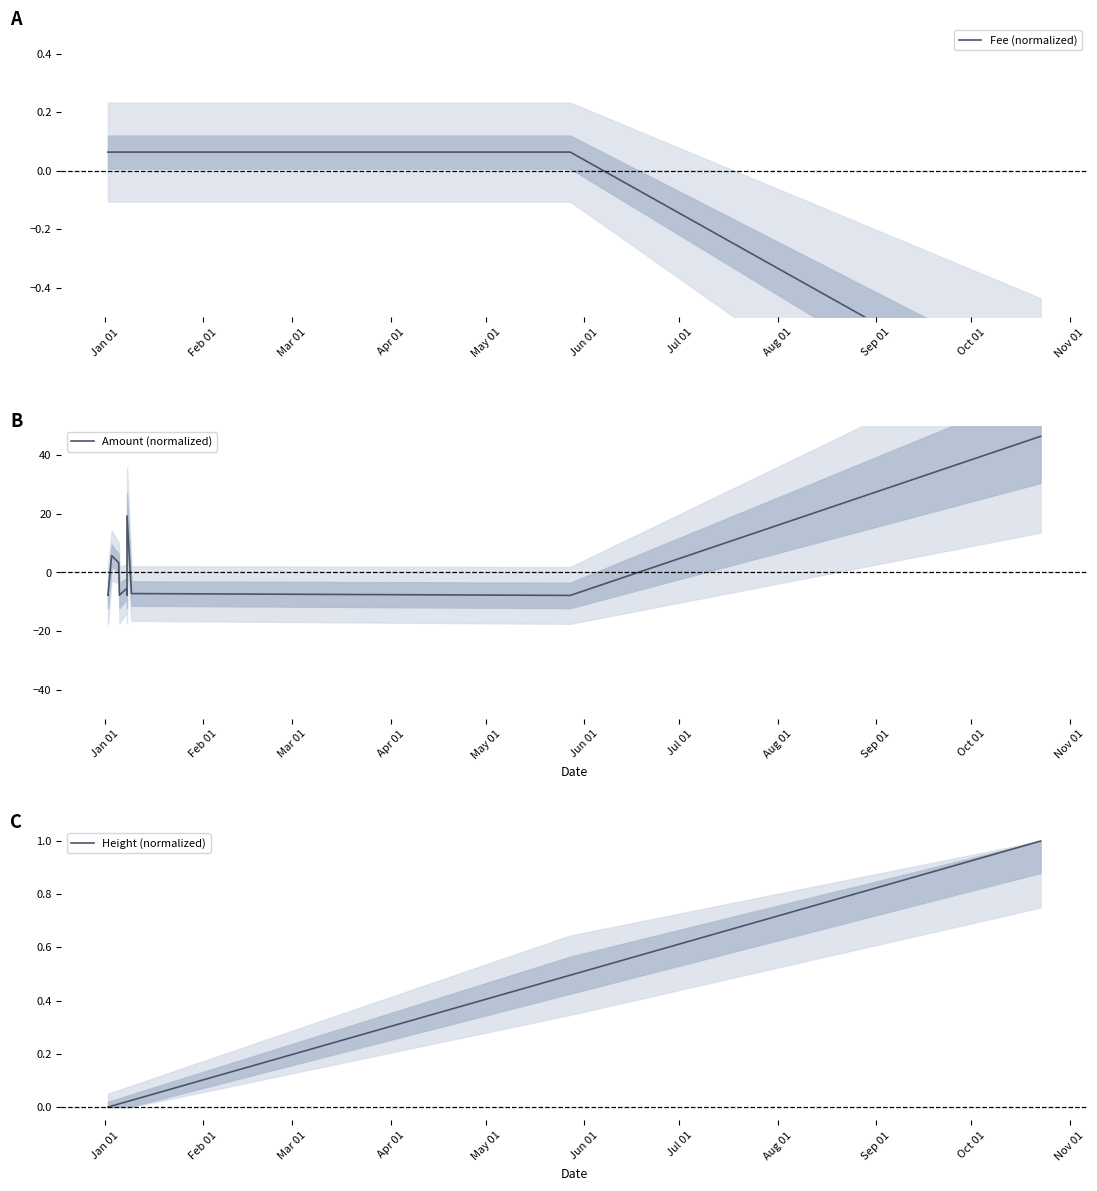

What are all the series names shown in the legend?

Fee (normalized), Amount (normalized), Height (normalized)